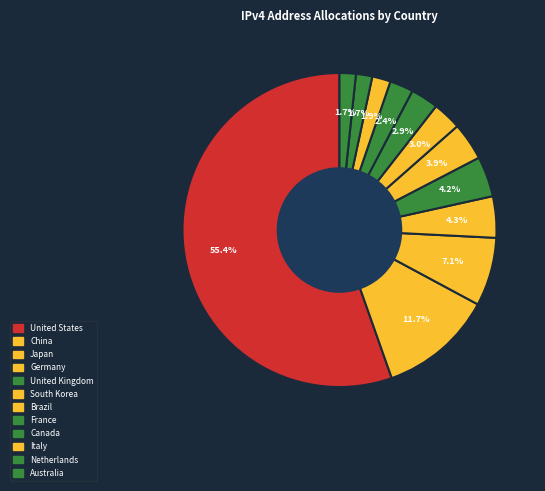

How many slices are in this pie chart?

12